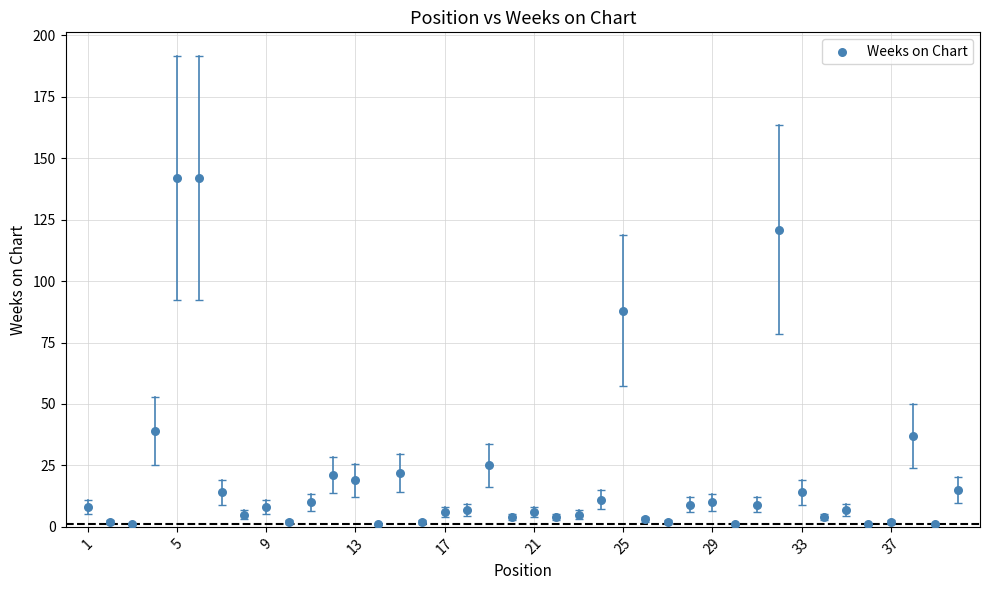

What is the range of X values (max minus min)?

39